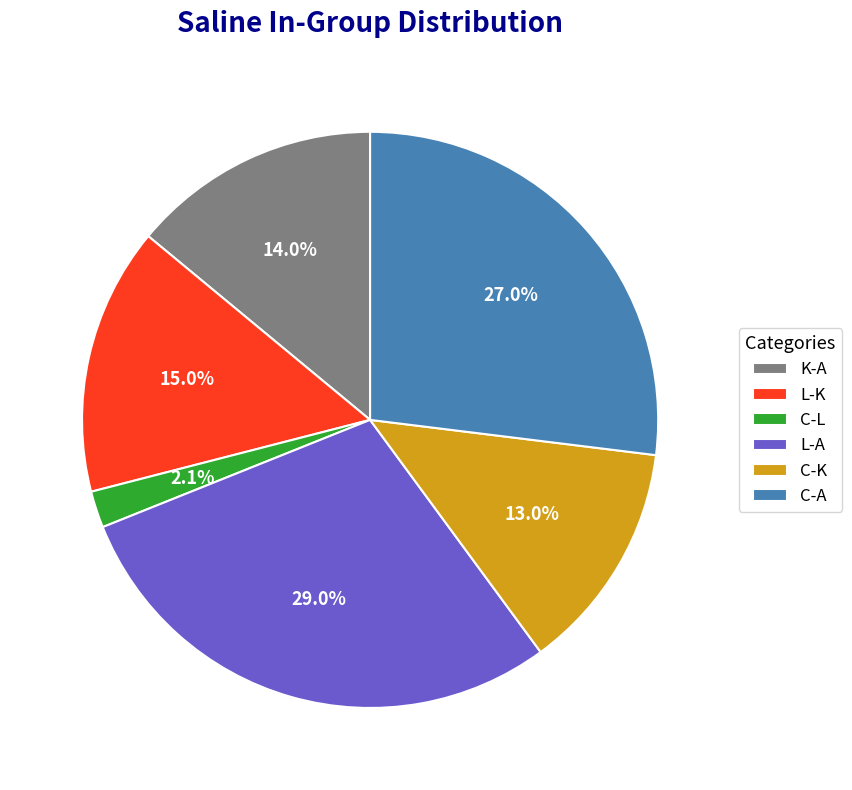

Rank the categories by value from lowest to highest.

C-L, C-K, K-A, L-K, C-A, L-A